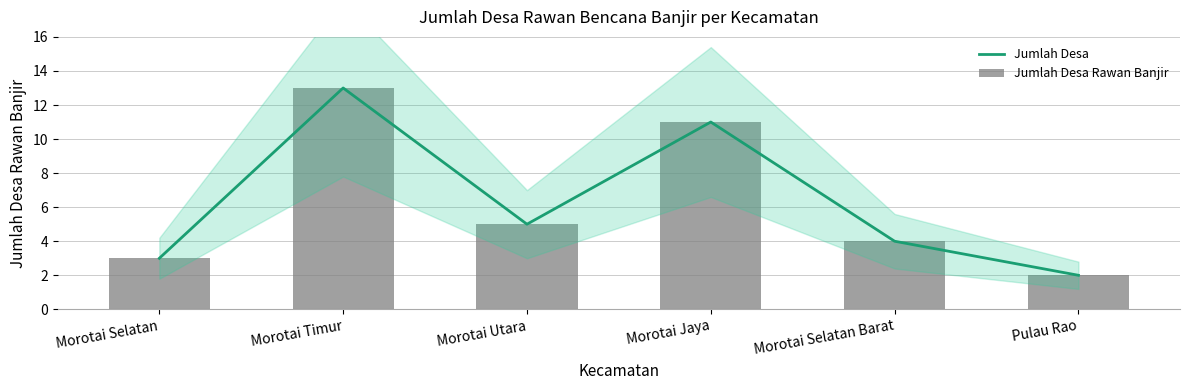

What is the label of the 4th bar from the right?

Morotai Utara